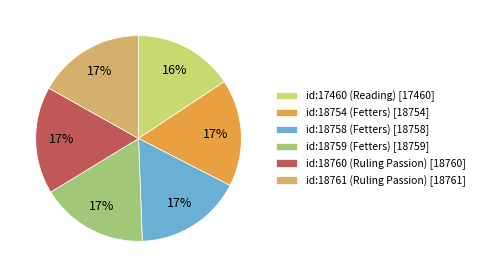

To the nearest percent, what percentage of the pie is id:18754 (Fetters)?

17%